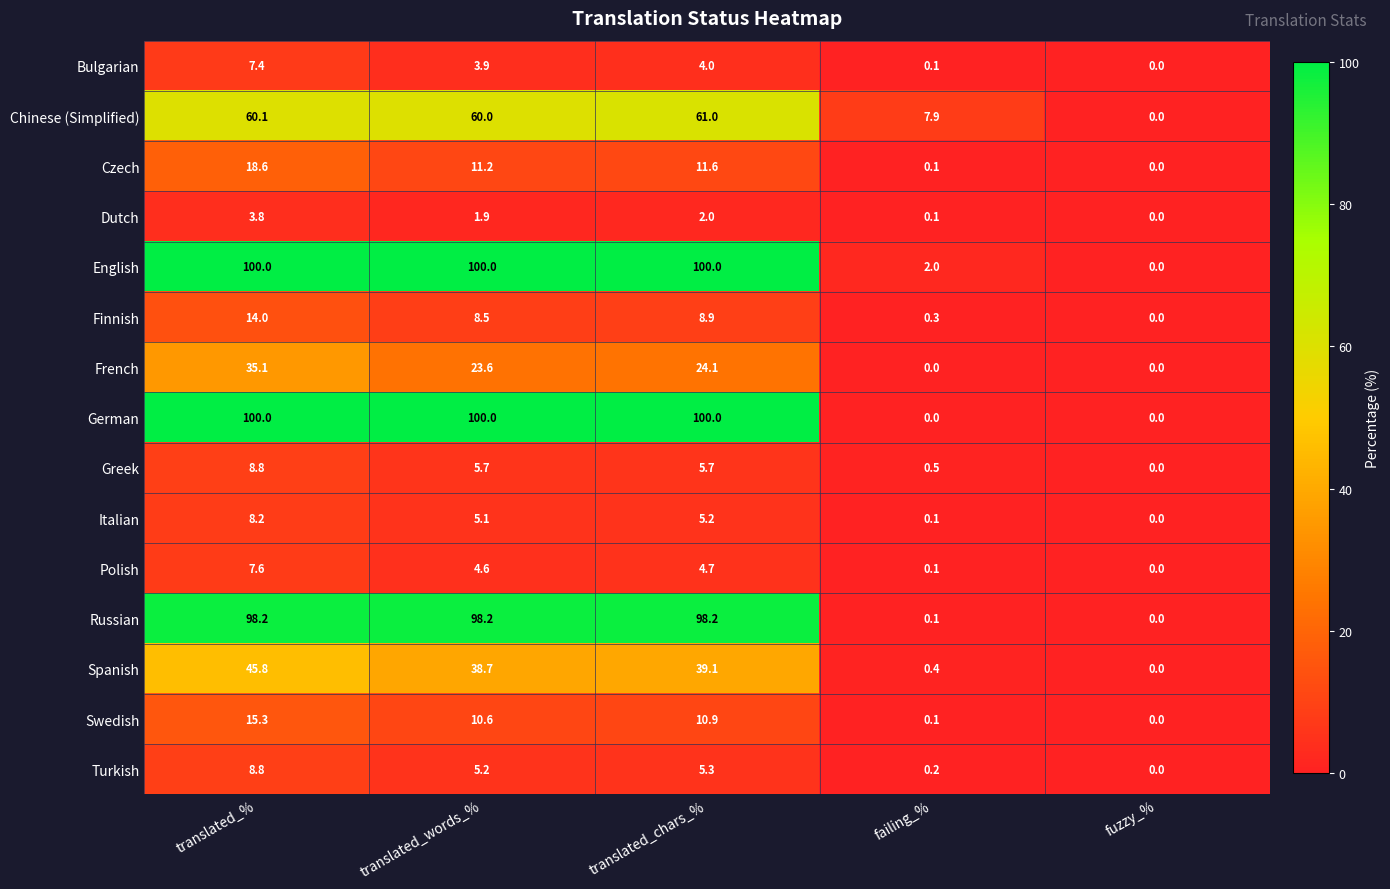

Between translated_words_% and translated_chars_%, which series saw the biggest shift?

Chinese (Simplified)